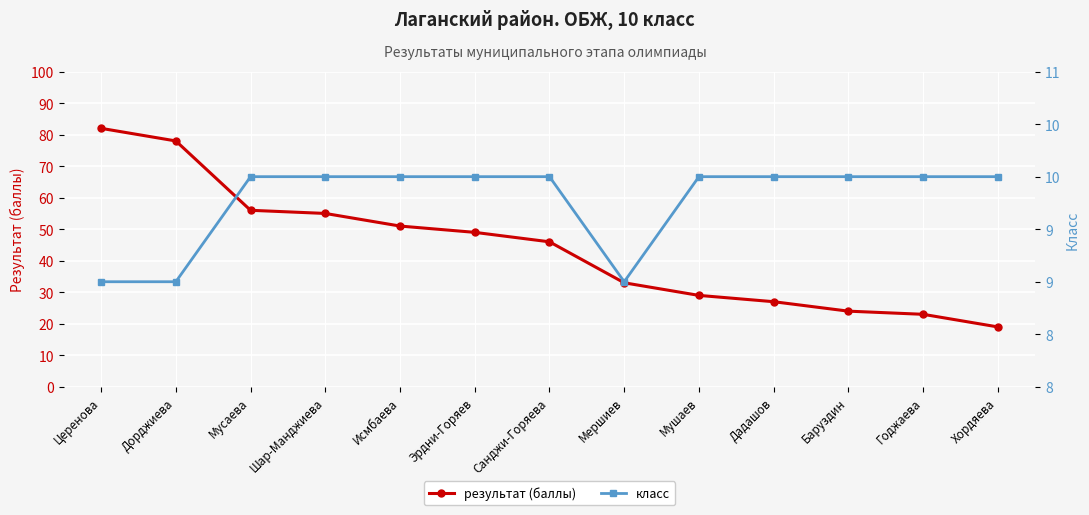

The класс series shows 10 at Эрдни-Горяев. True or false?

True